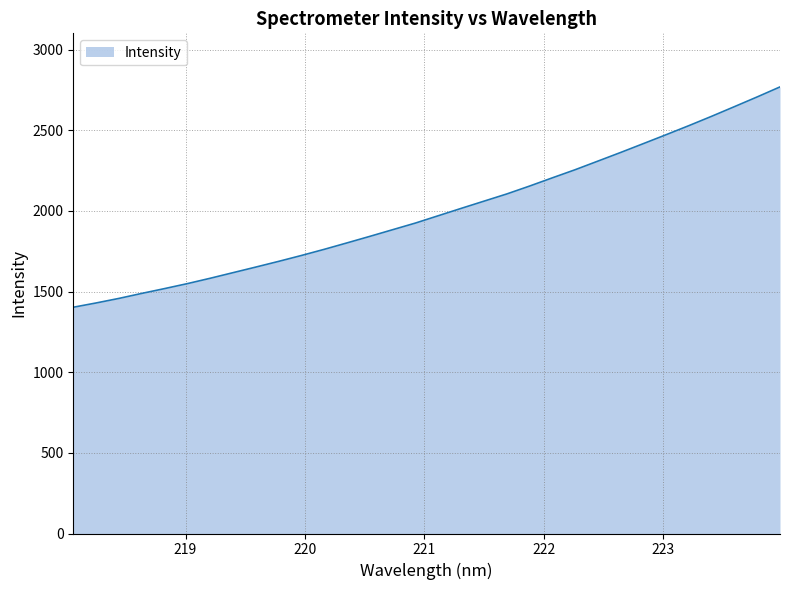

What is the smallest value displayed?

1403.0